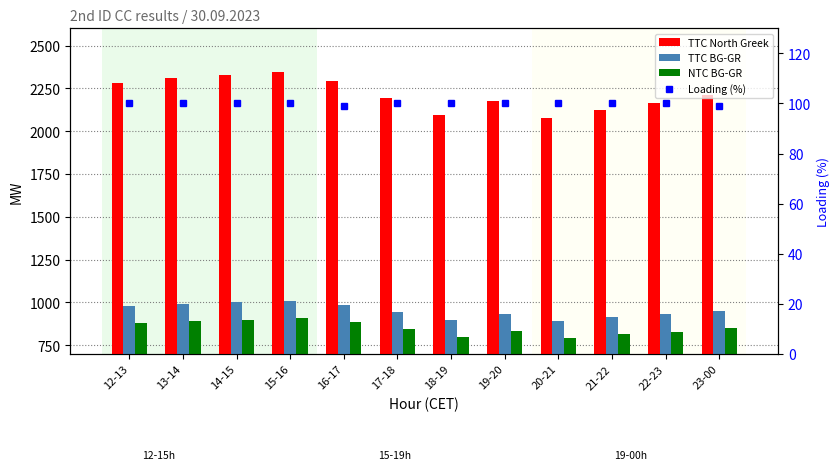

How many groups of bars are there?

12